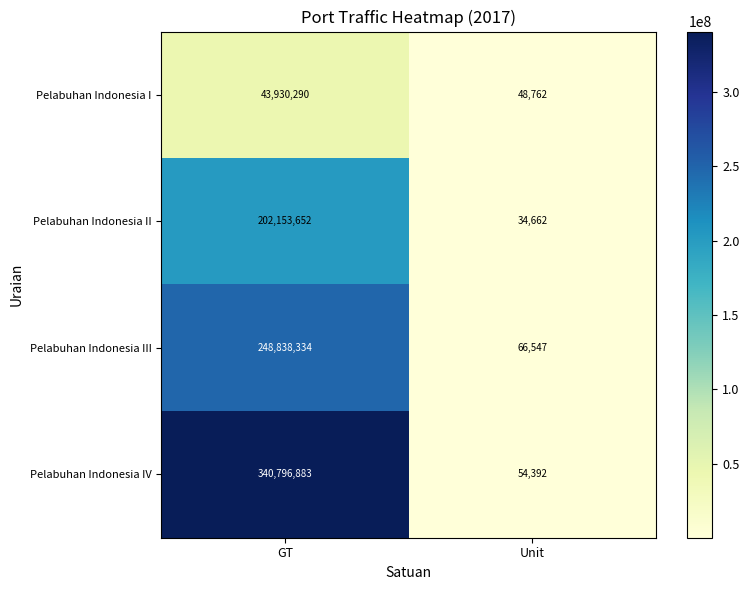

Reading right to left, what are all the values shown in this chart?

Pelabuhan Indonesia I: Unit=48762	GT=43930290
Pelabuhan Indonesia II: Unit=34662	GT=202153652
Pelabuhan Indonesia III: Unit=66547	GT=248838334
Pelabuhan Indonesia IV: Unit=54392	GT=340796883